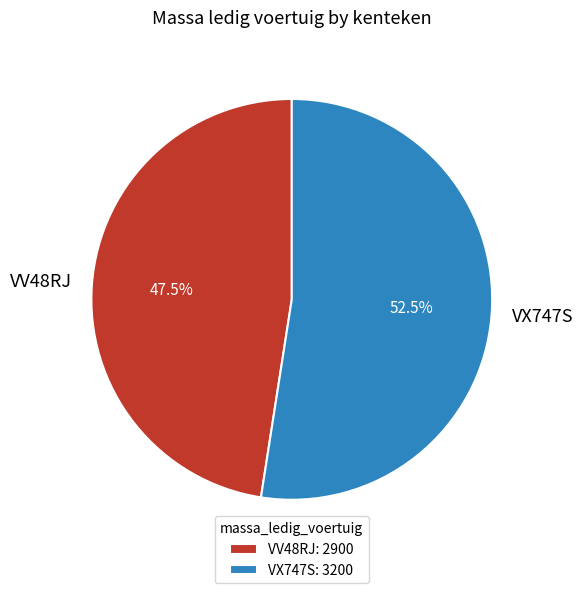

Rank the categories by value from lowest to highest.

VV48RJ, VX747S